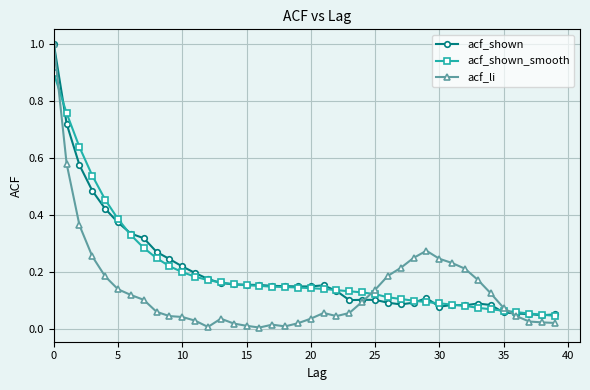

True or false: acf_shown has more than 0 points higher than both neighbors.

True